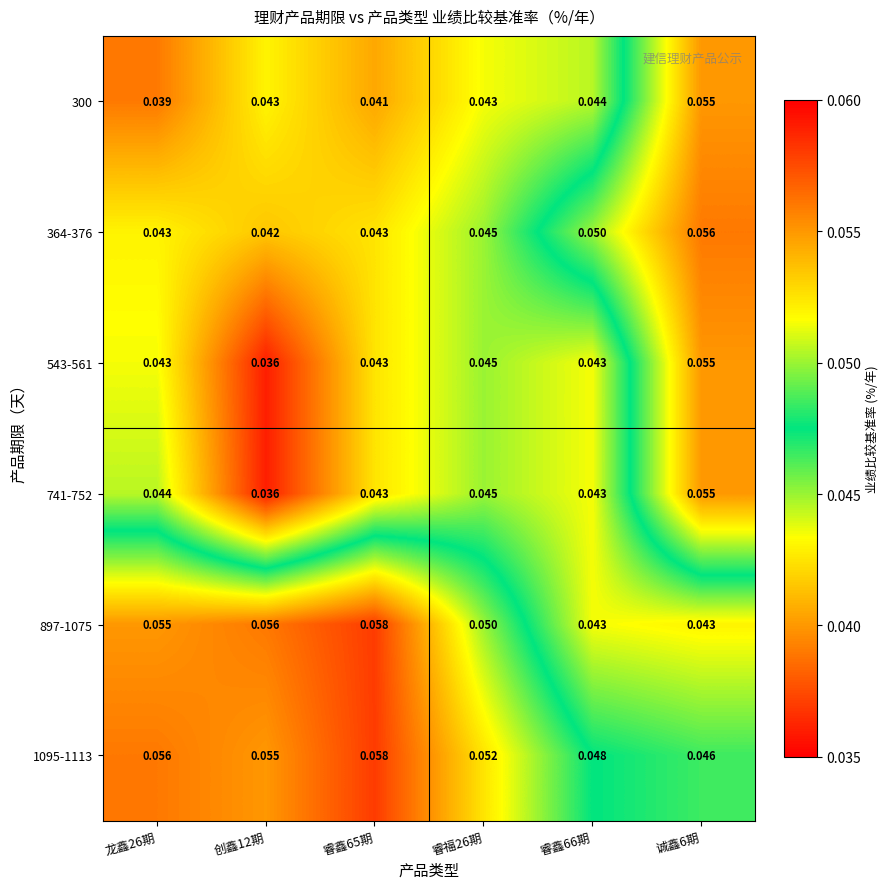

Count the number of categories in the chart.

6